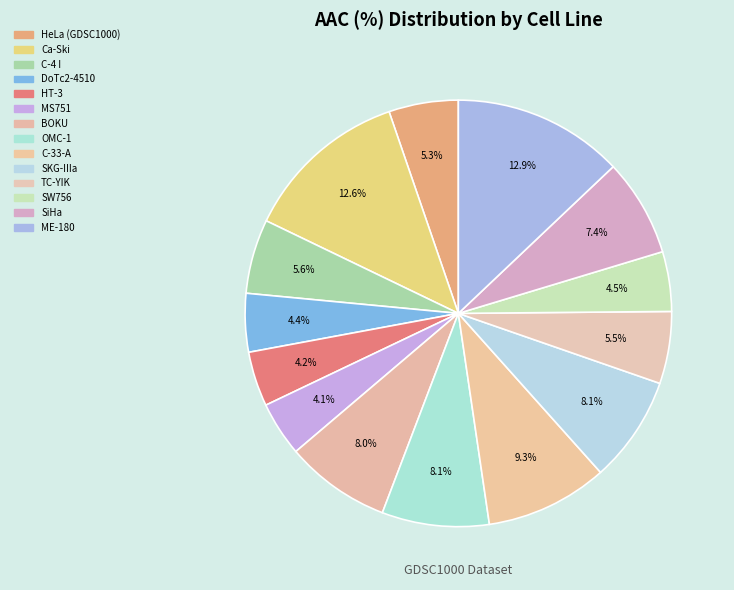

How many slices are in this pie chart?

14